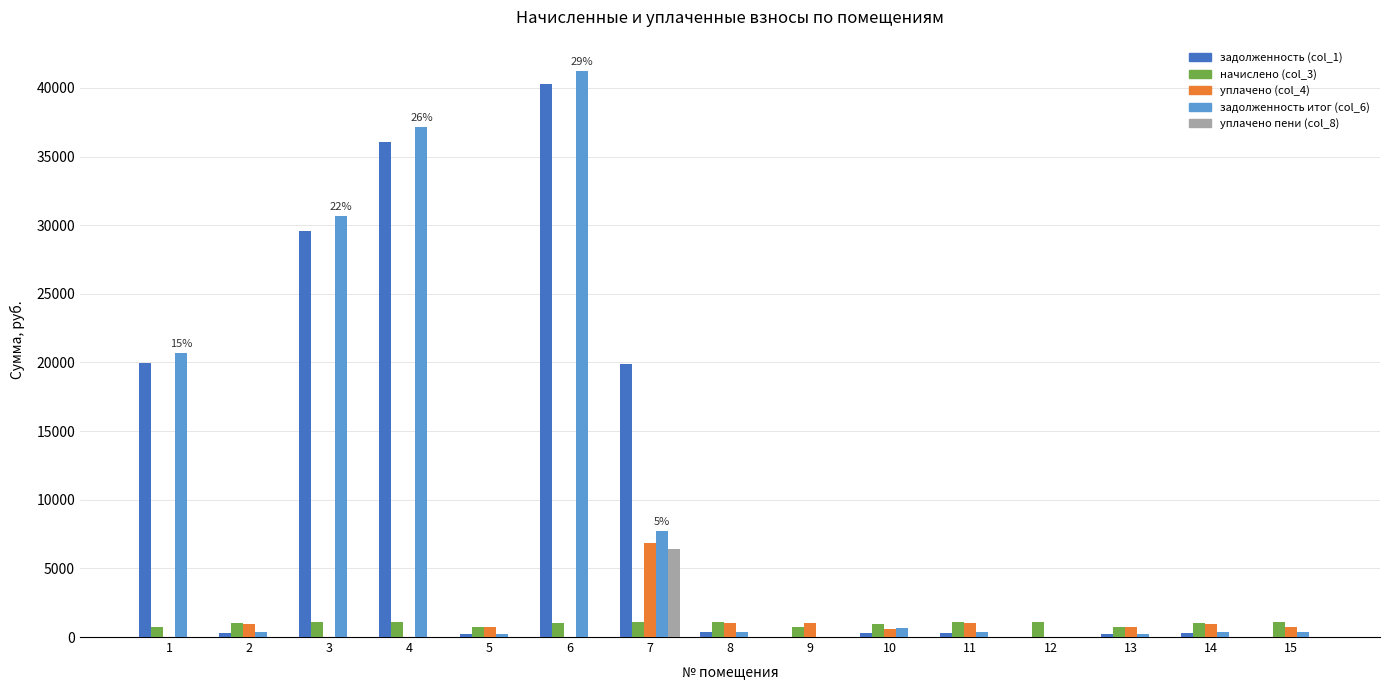

Is the value of начислено (col_3) at 1 greater than the value of задолженность (col_1) at 6?

No